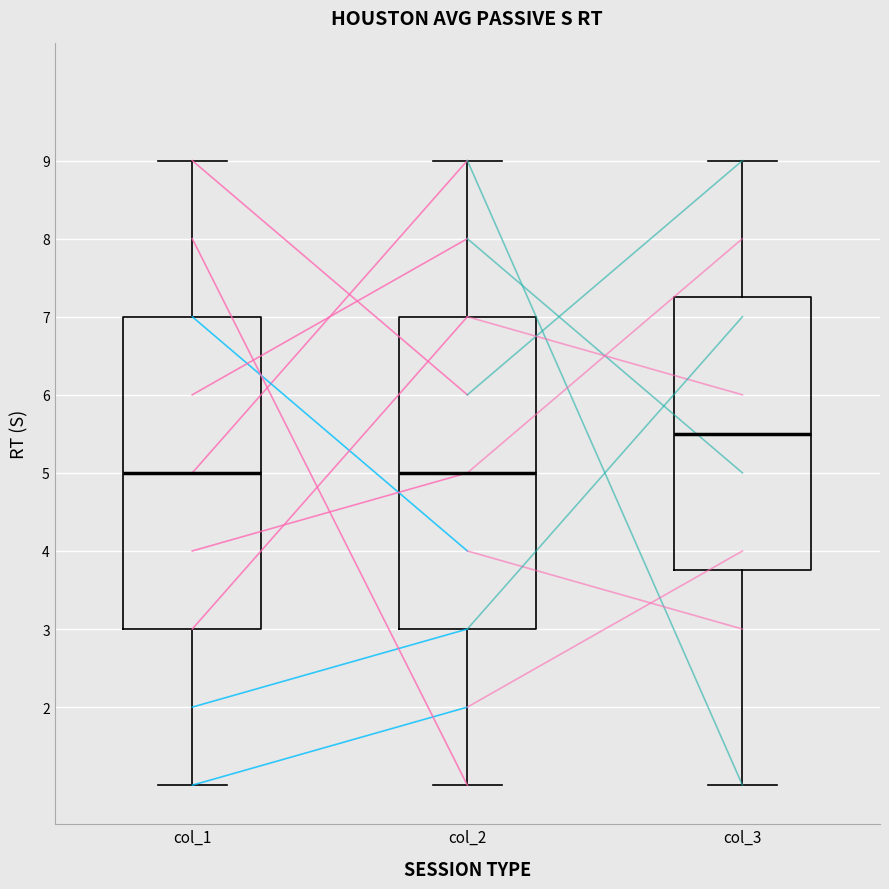

Reading left to right, read every box against the y-axis: the position of its median line, the range the box covers, and the ends of its whiskers. The values are not printed on the chart, so give them approximately, as read against the axis.

col_1: median 5.0, box 3.0 to 7.0, whiskers 1.0 to 9.0
col_2: median 5.0, box 3.0 to 7.0, whiskers 1.0 to 9.0
col_3: median 5.5, box 3.8 to 7.3, whiskers 1.0 to 9.0